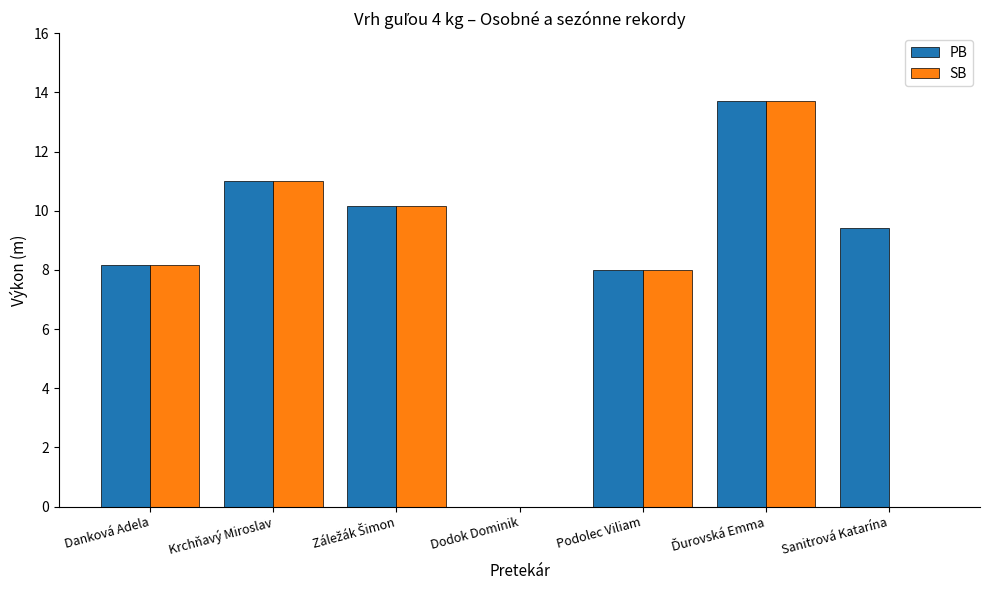

Where is PB nearest to the value 6?

Podolec Viliam